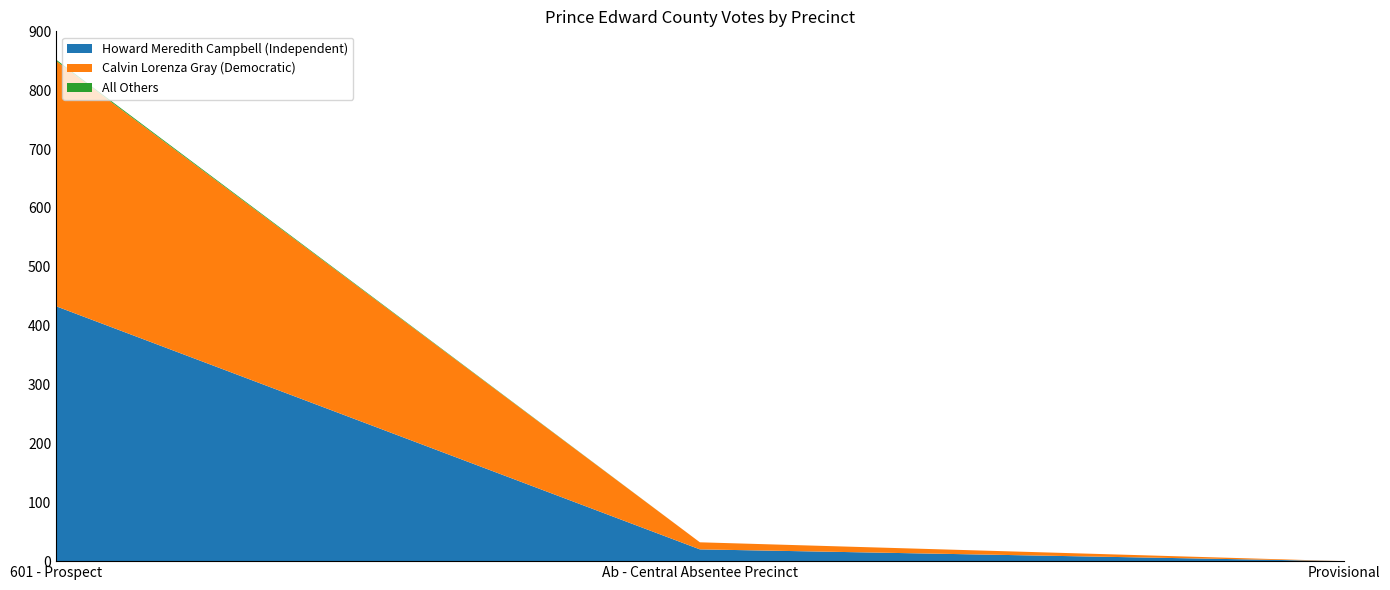

Reading left to right, extract all data points from this chart.

Howard Meredith Campbell (Independent): 601 - Prospect=433	Ab - Central Absentee Precinct=20	Provisional=0
Calvin Lorenza Gray (Democratic): 601 - Prospect=417	Ab - Central Absentee Precinct=12	Provisional=0
All Others: 601 - Prospect=2	Ab - Central Absentee Precinct=0	Provisional=0